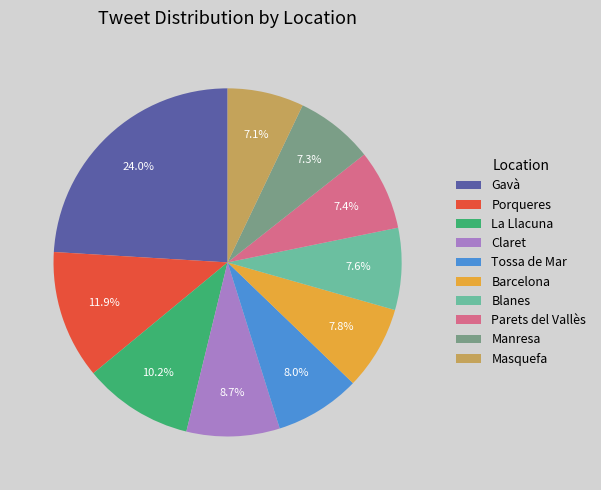

Which has a higher value, Gavà or Manresa?

Gavà